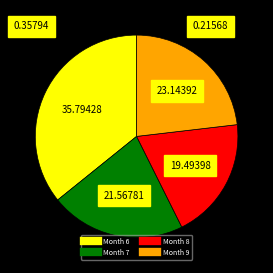

Is there a majority slice in this chart?

No